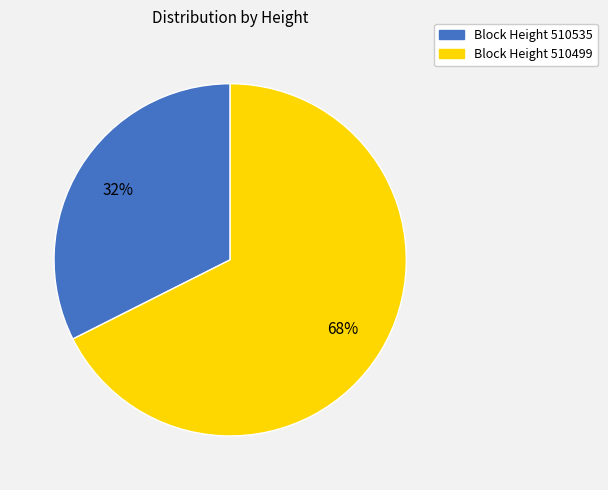

Is there a majority slice in this chart?

Yes